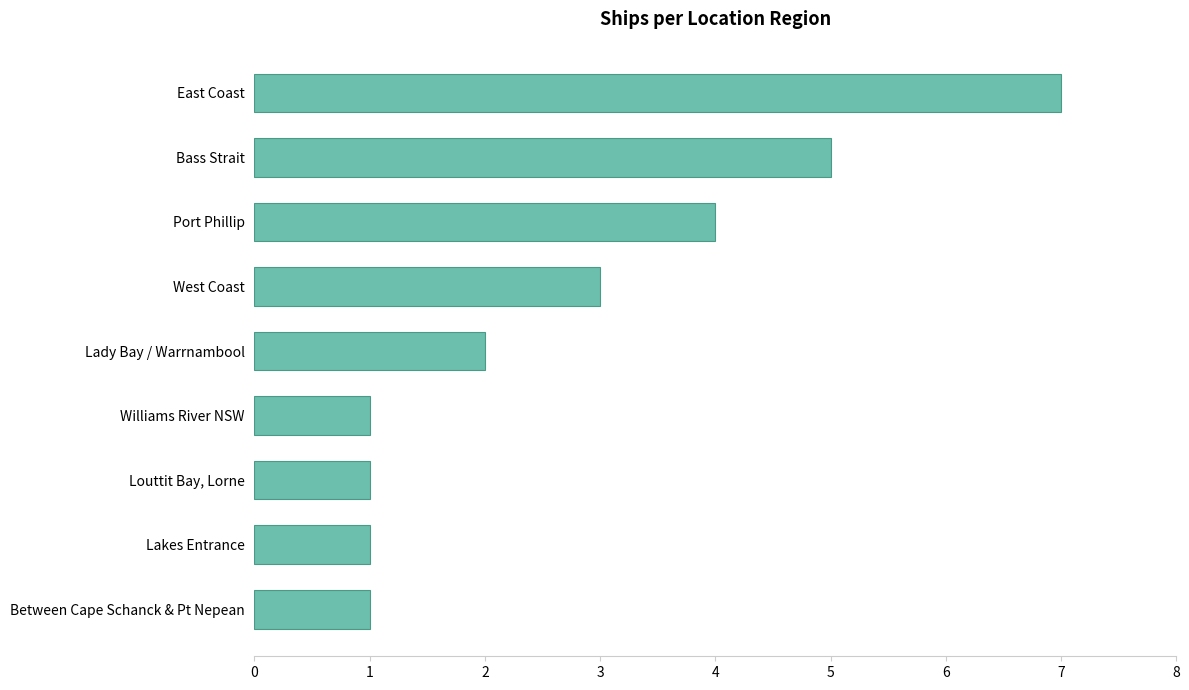

How many values are below 2?

4